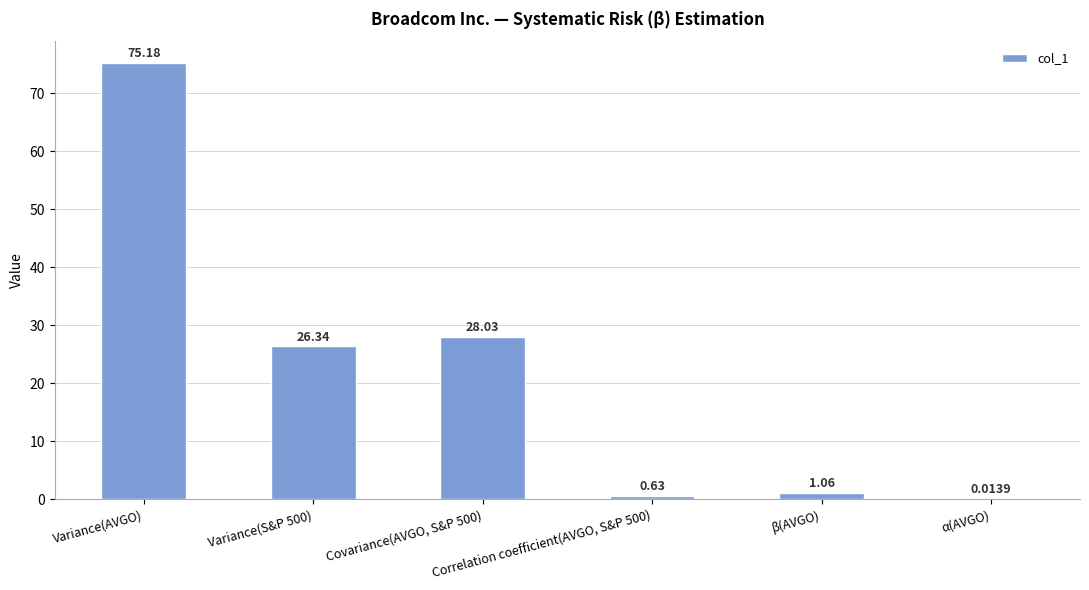

Are the bars horizontal?

No